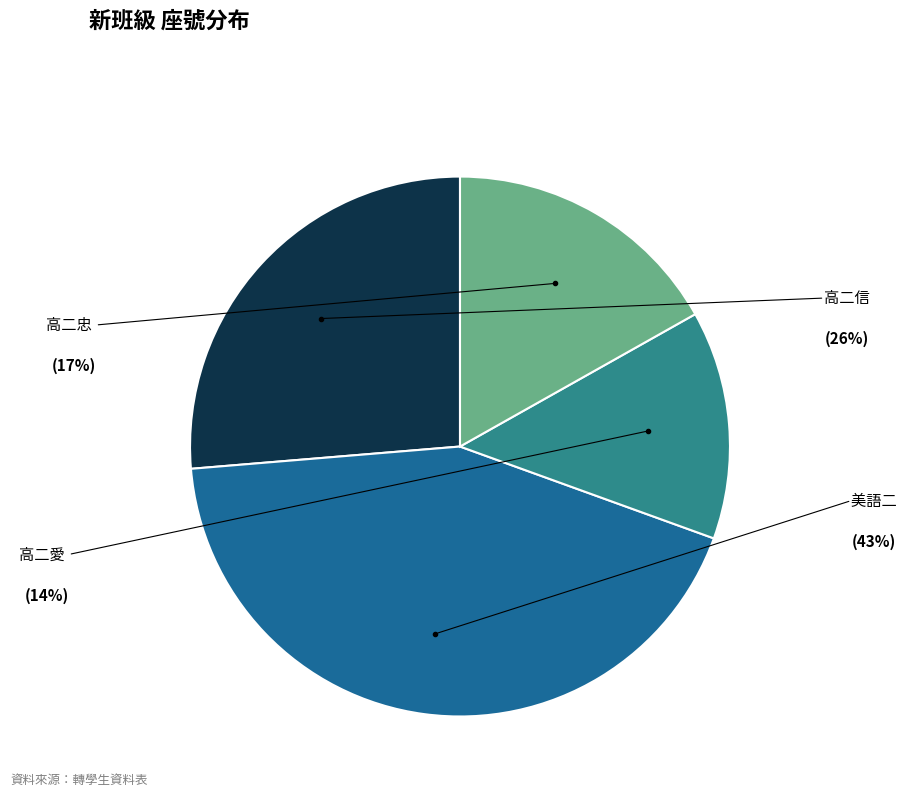

Is there any slice that represents more than half of the pie?

No